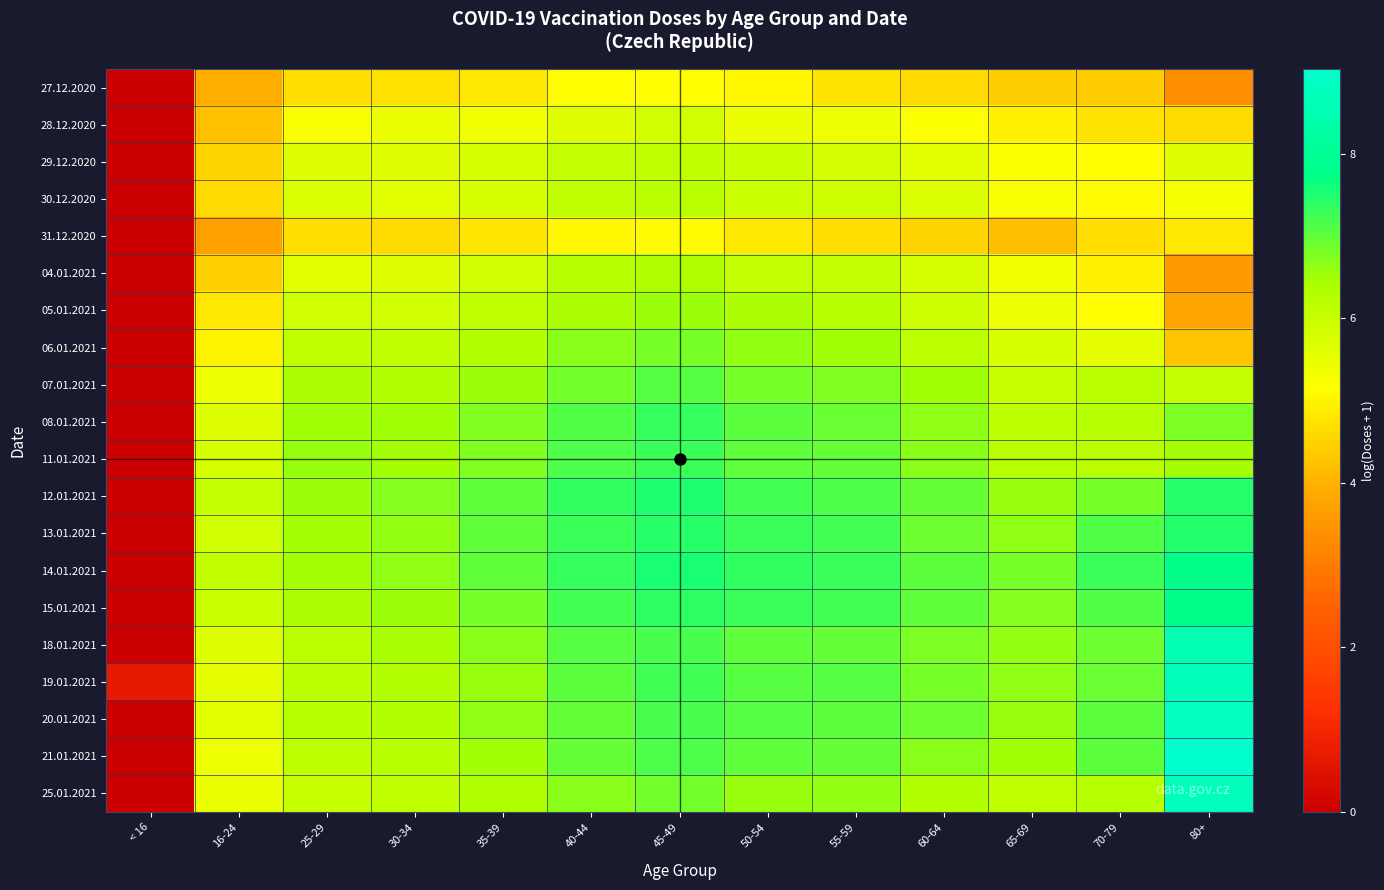

At how many categories does at least one series exceed 4?

12